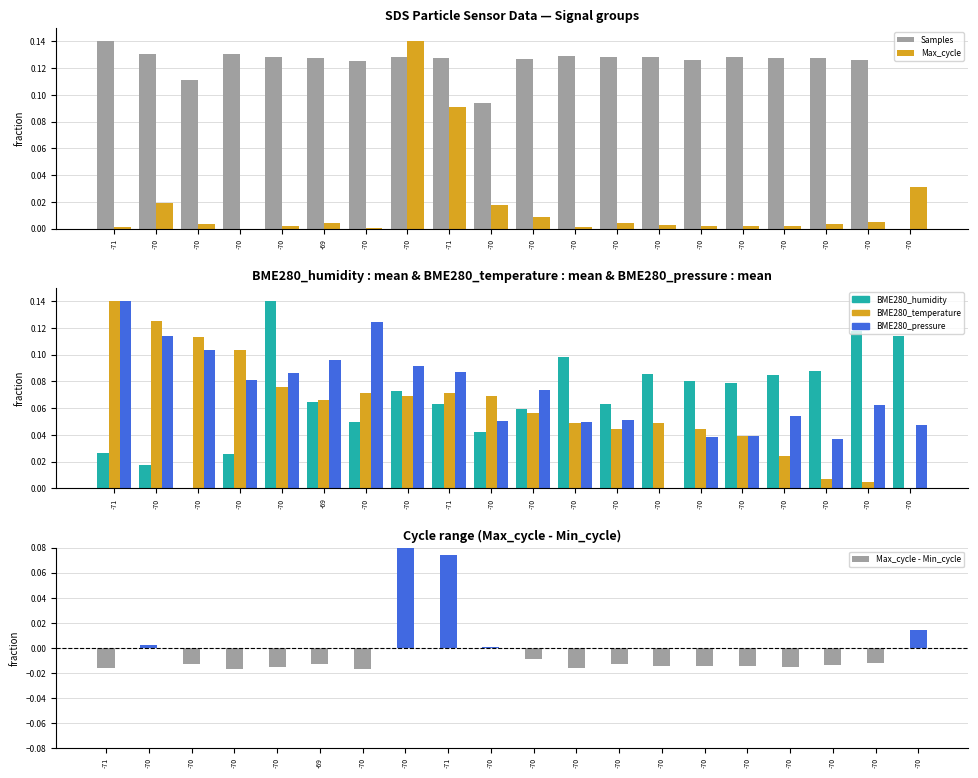

List the series in order of their peak value, lowest first.

Max_cycle - Min_cycle, Samples, Max_cycle, BME280_humidity, BME280_temperature, BME280_pressure